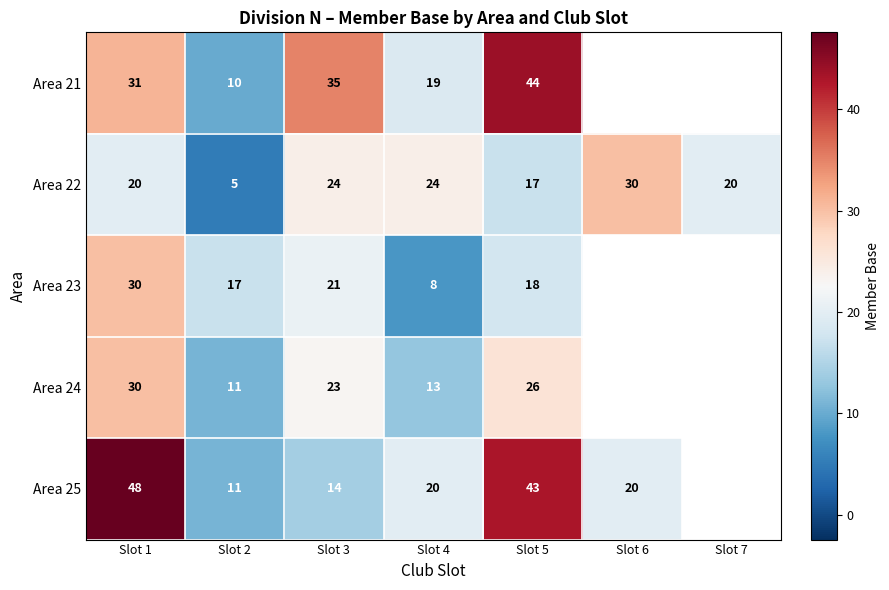

True or false: Area 25 has a value of 14 at Slot 3.

True